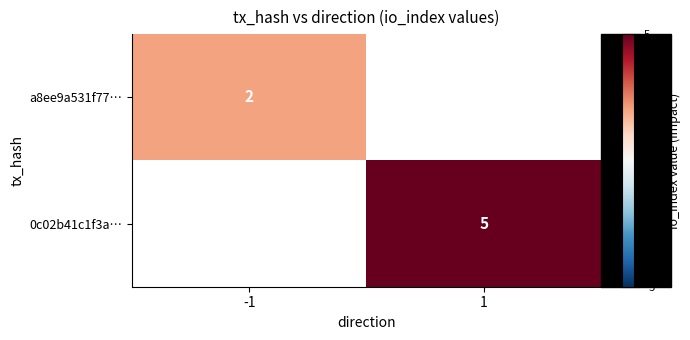

Is it true that a8ee9a531f77… equals 2 at -1?

True